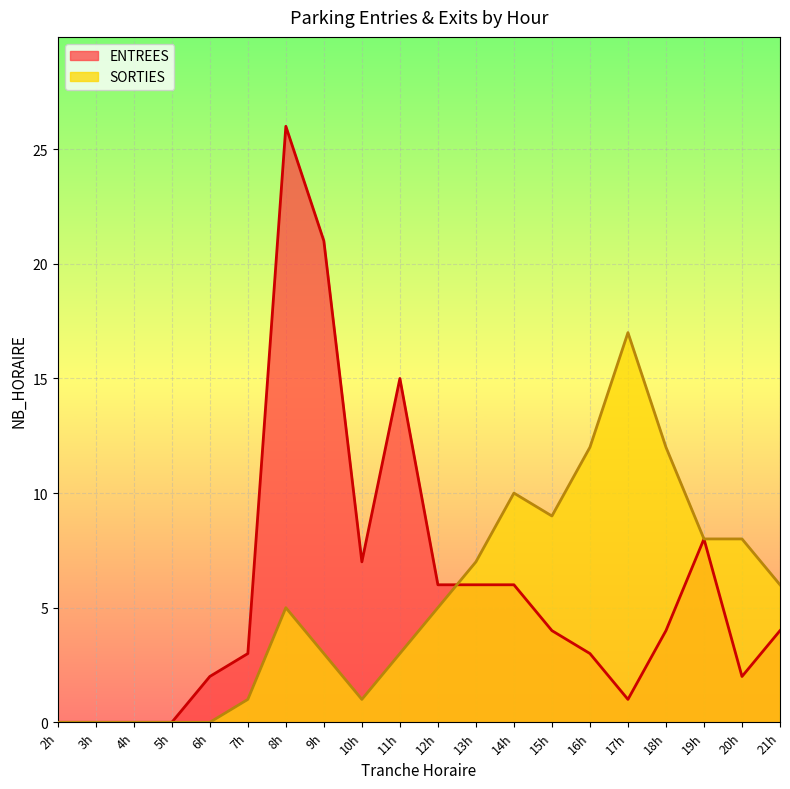

How many times do SORTIES and ENTREES cross each other?

1